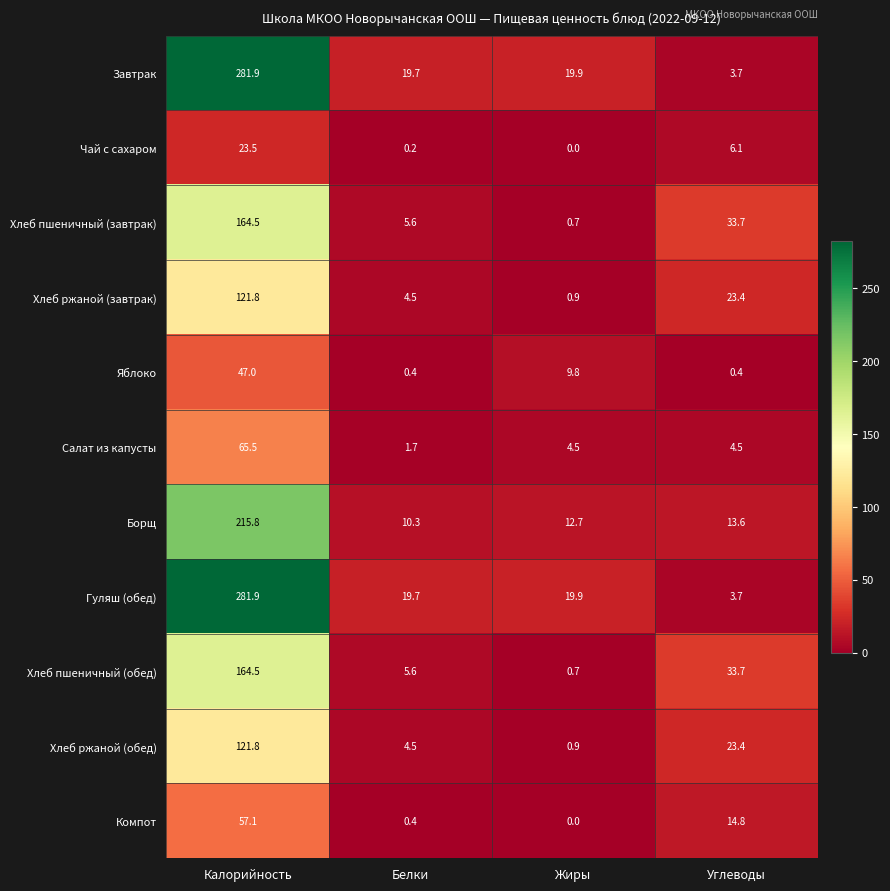

What is the highest value of the Хлеб ржаной (обед) series?

121.8